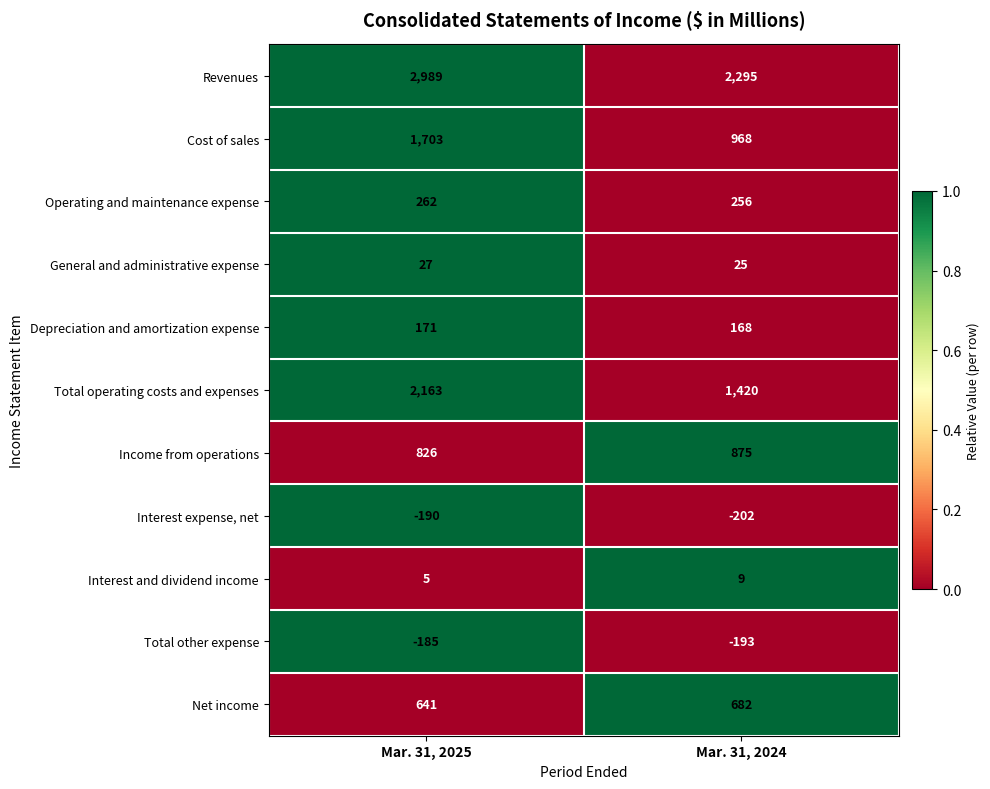

What is the sum of all Income from operations values?

1701